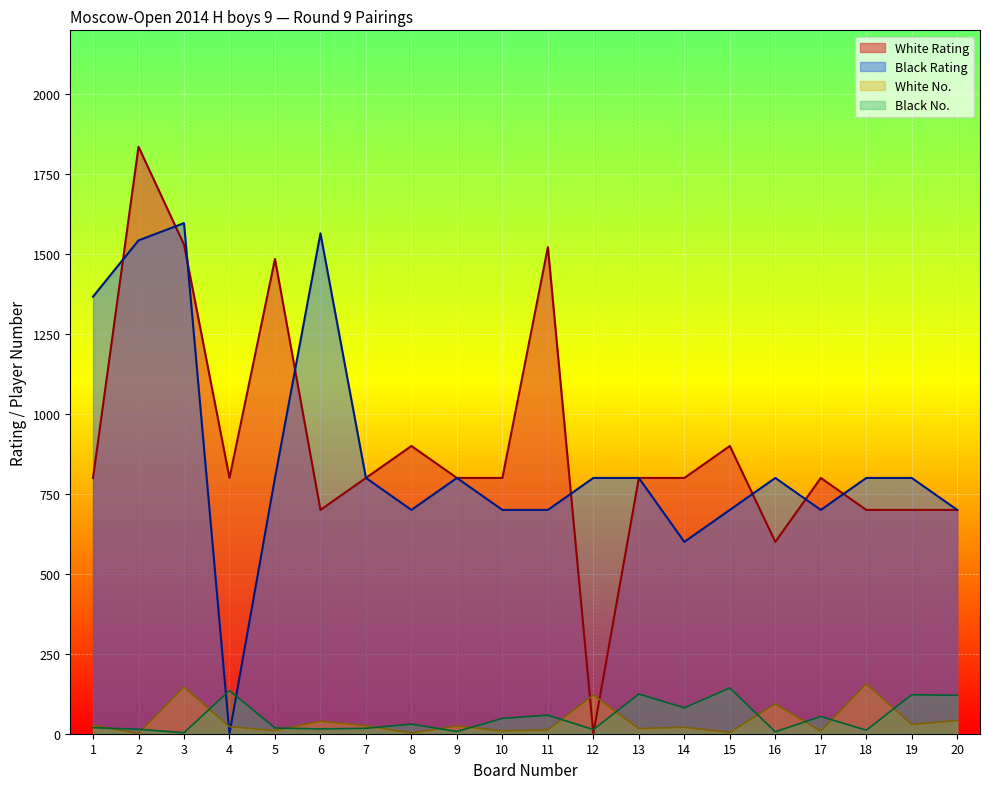

Which series has the largest total across all categories?

White Rating